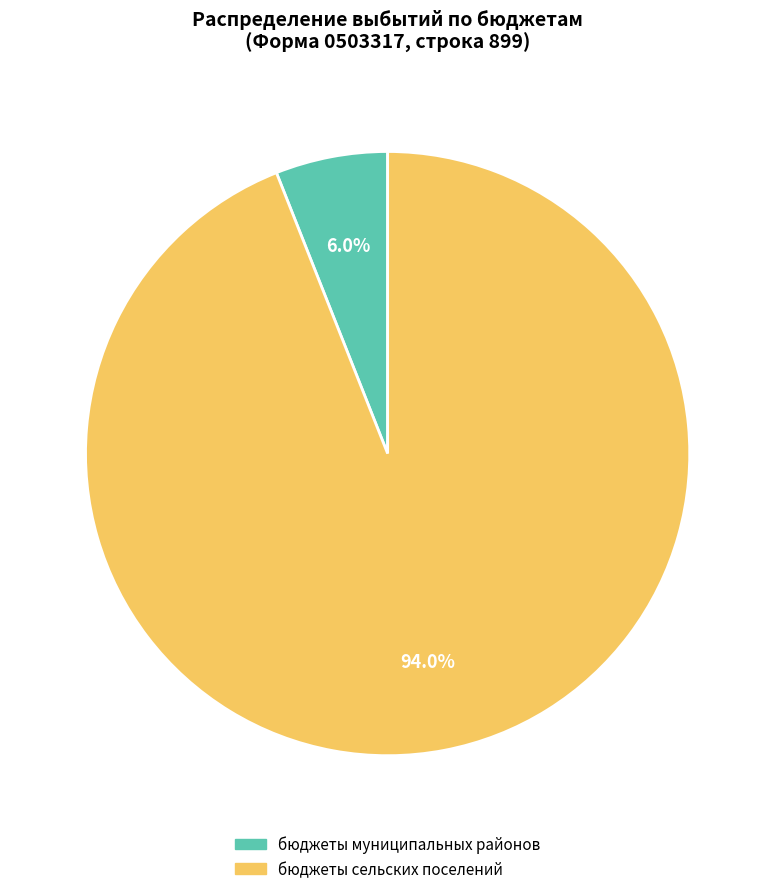

How many segments does this pie chart have?

2